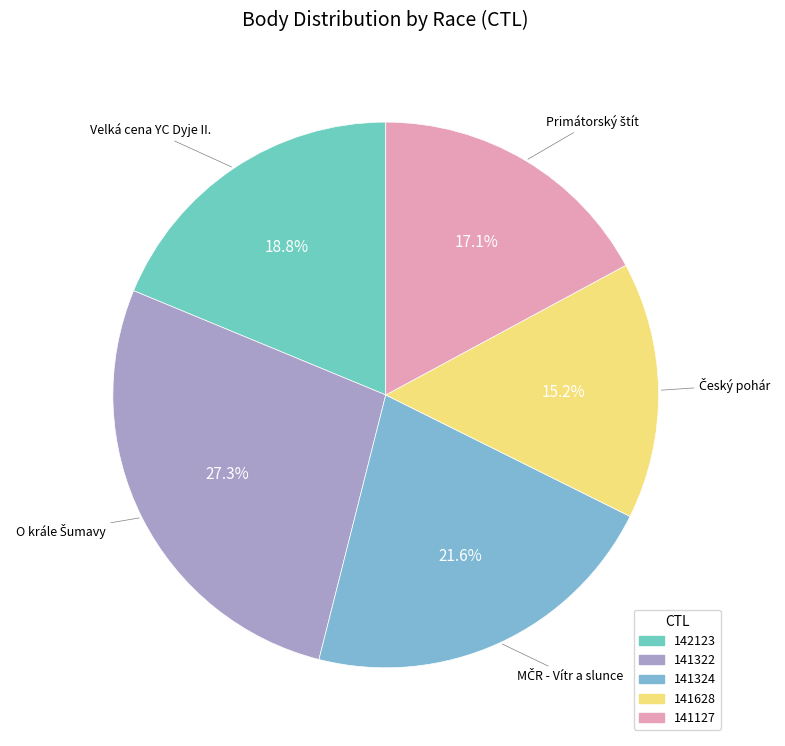

How many slices are in this pie chart?

5